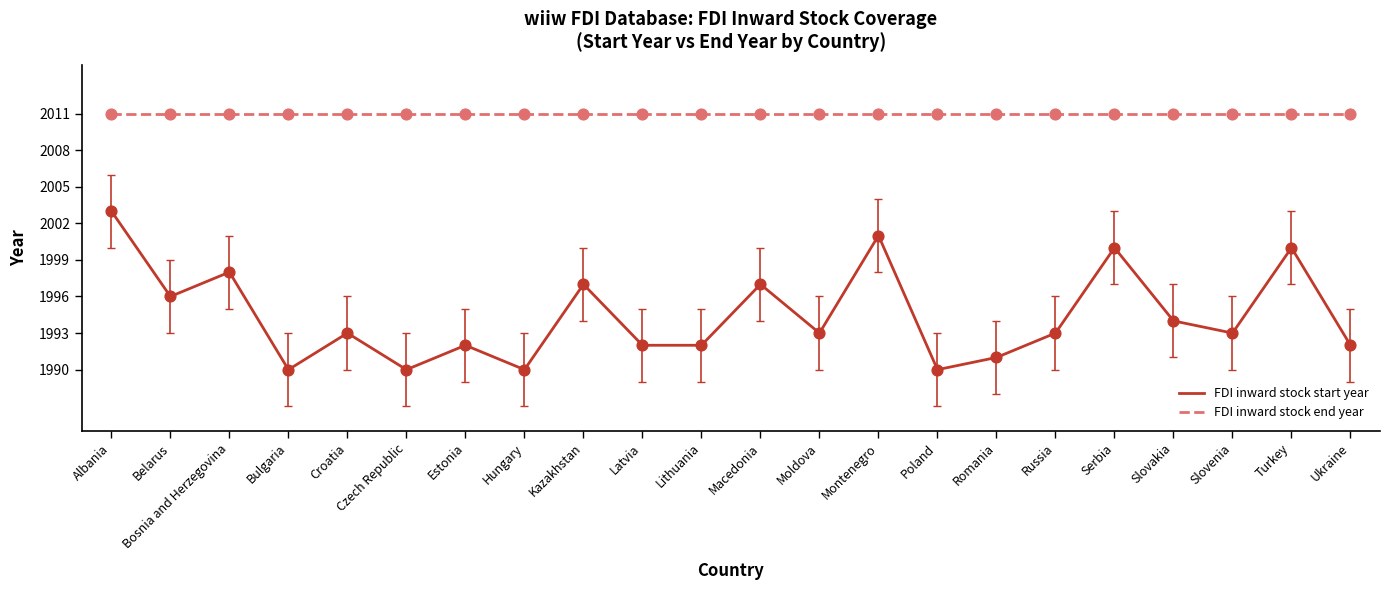

Between Albania and Estonia, which series saw the biggest shift?

FDI inward stock start year